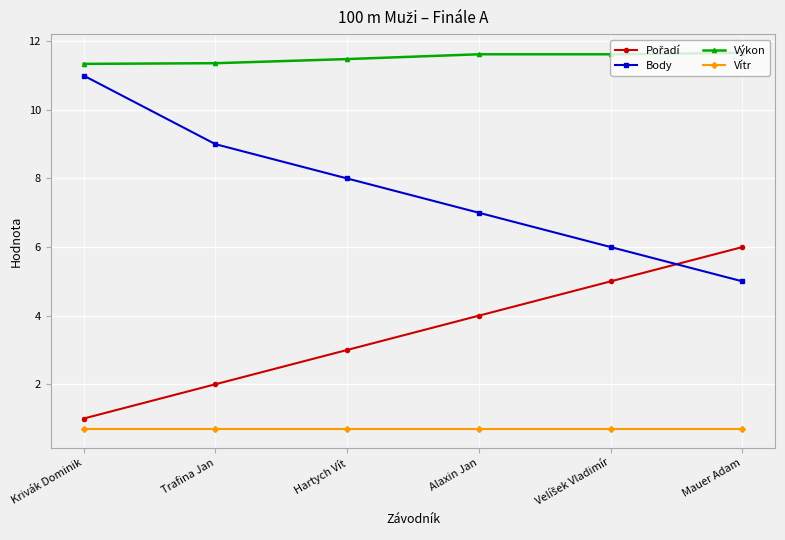

Is this an area chart (filled region under the line)?

No